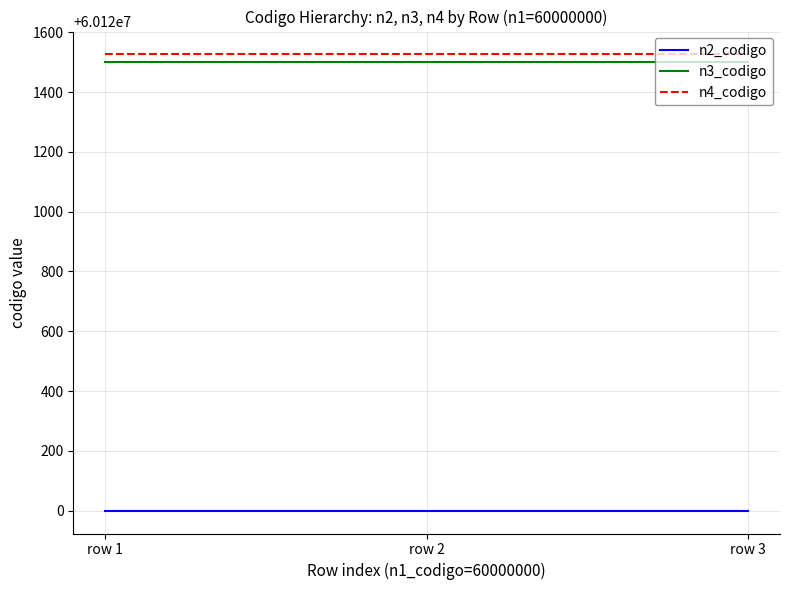

What is the spread (max minus min) of values at row 1?

1526